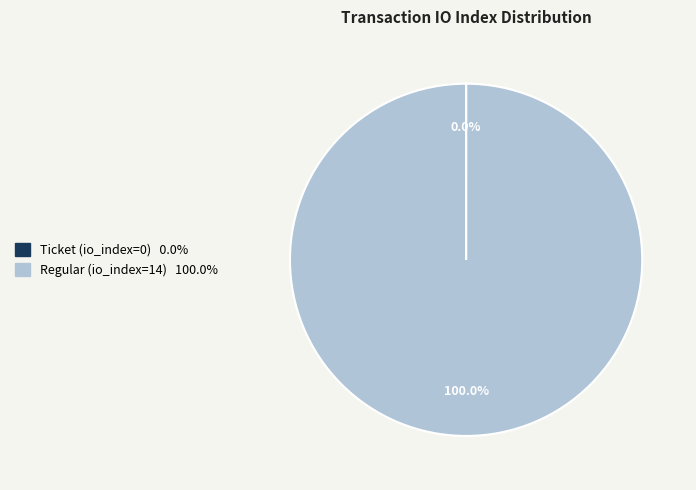

Does any single category account for the majority?

Yes